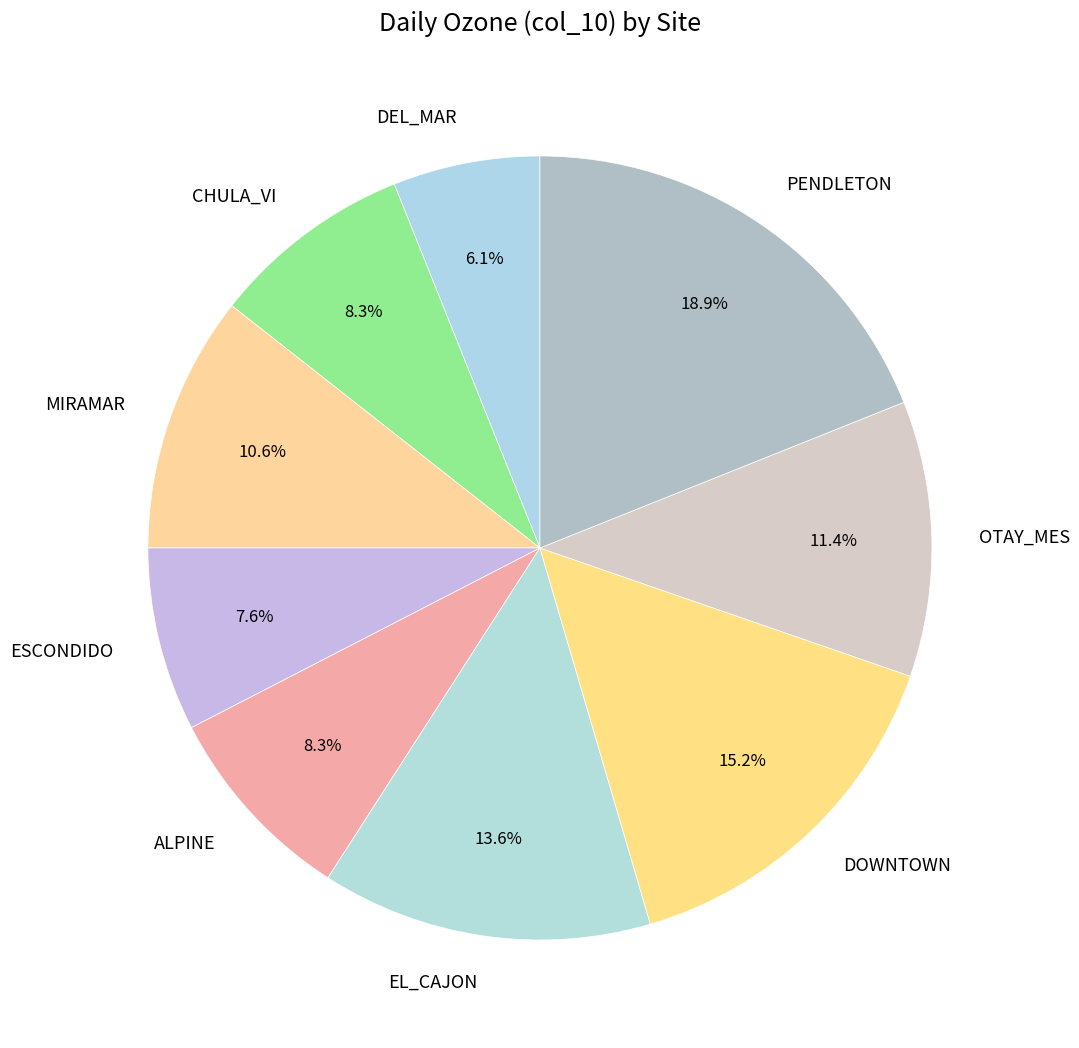

What is the largest slice in the pie chart?

PENDLETON